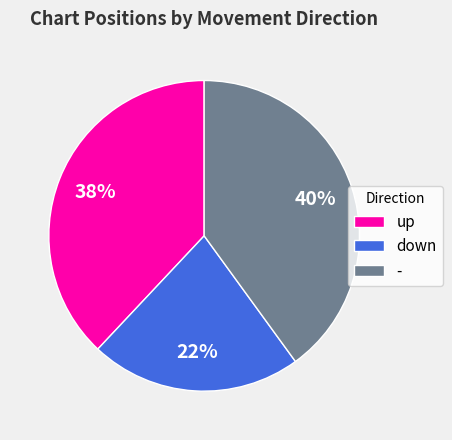

True or false: - accounts for 40% of the total.

True